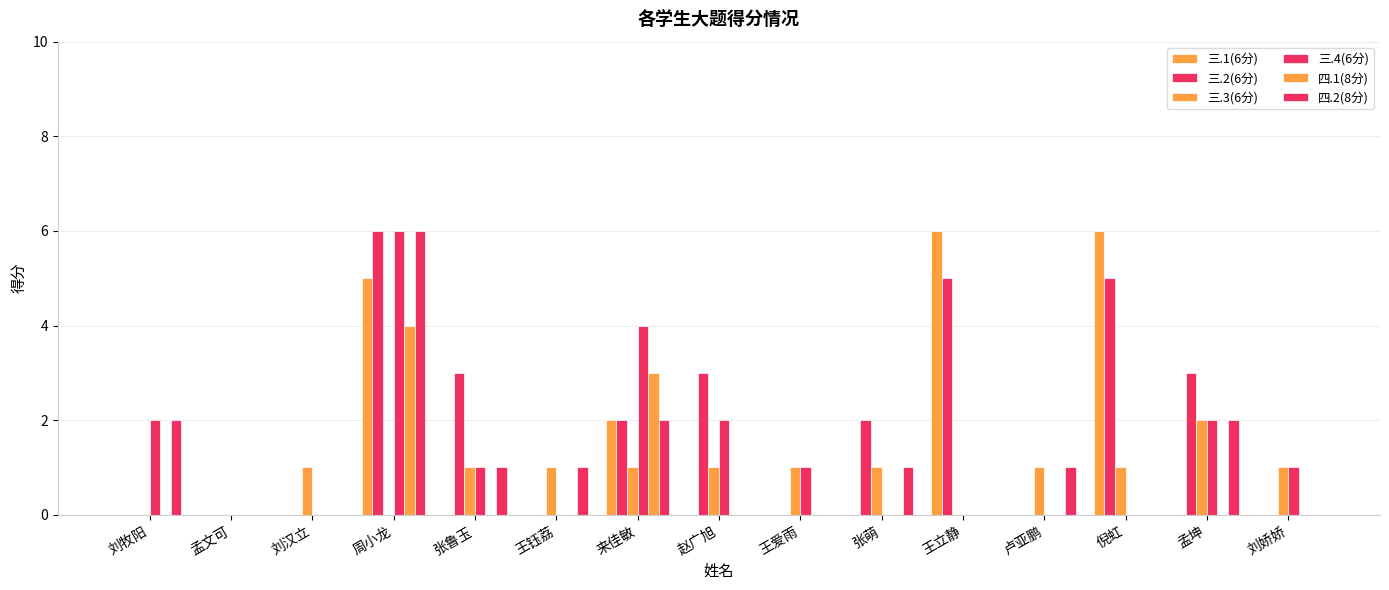

What is the sum of all 三.4(6分) values?

19